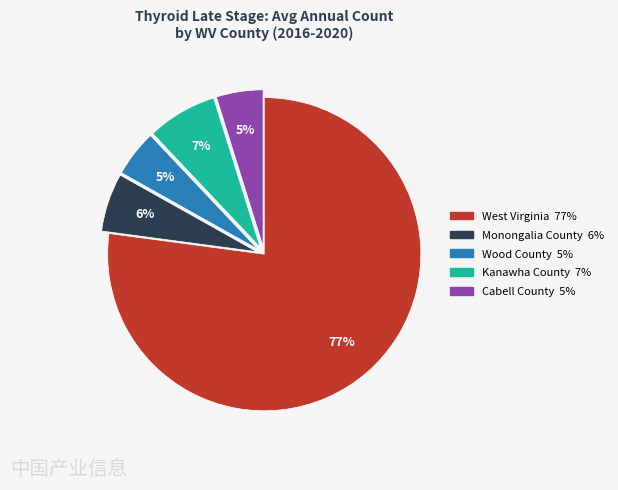

How many slices are in this pie chart?

5